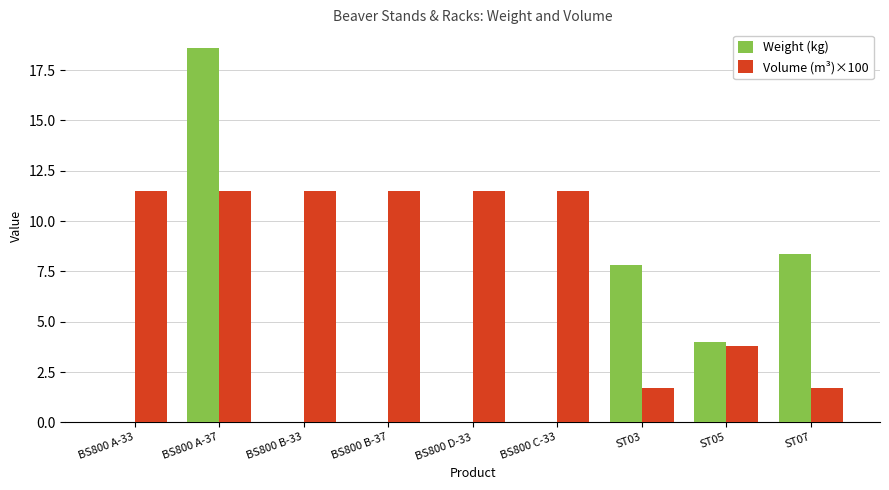

Which series has the widest spread of values?

Weight (kg)